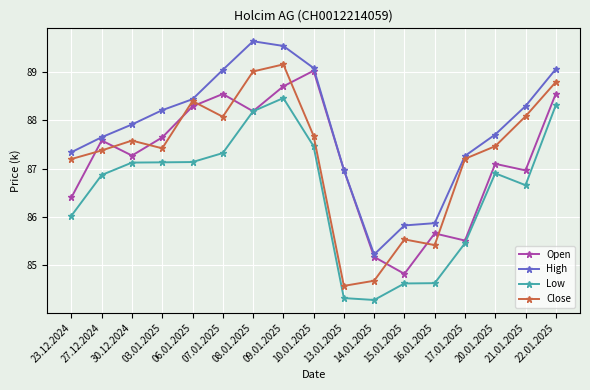

Rank the series at 20.01.2025 from highest to lowest value.

High, Close, Open, Low